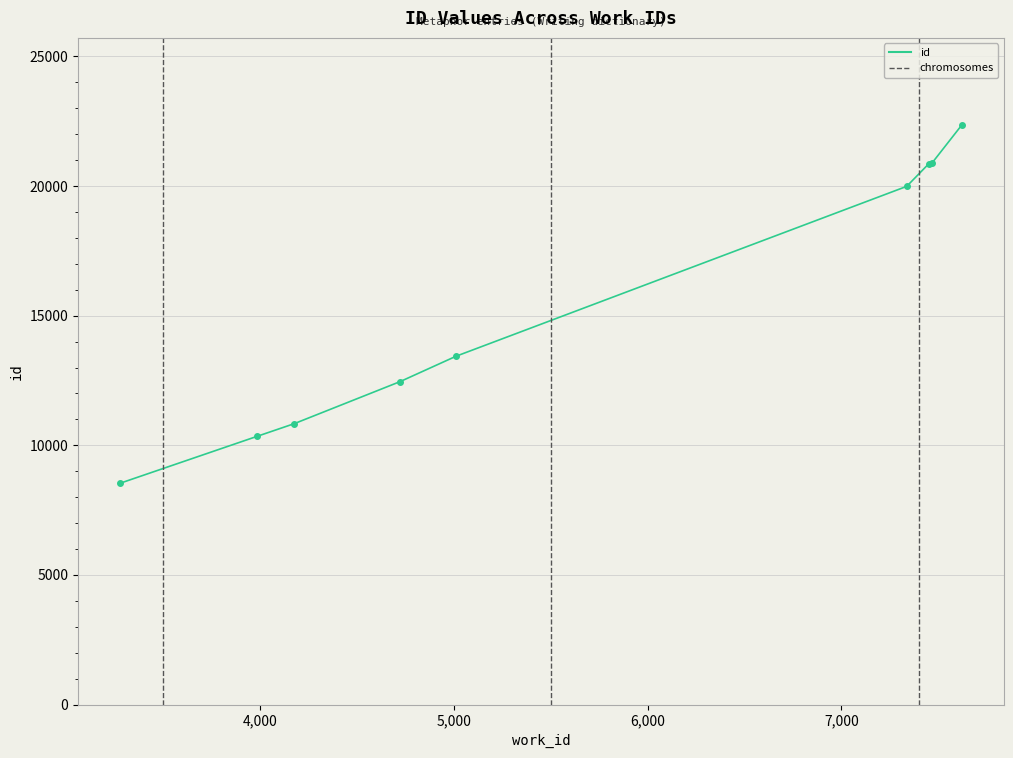

What is the difference between the maximum and minimum values?

13822